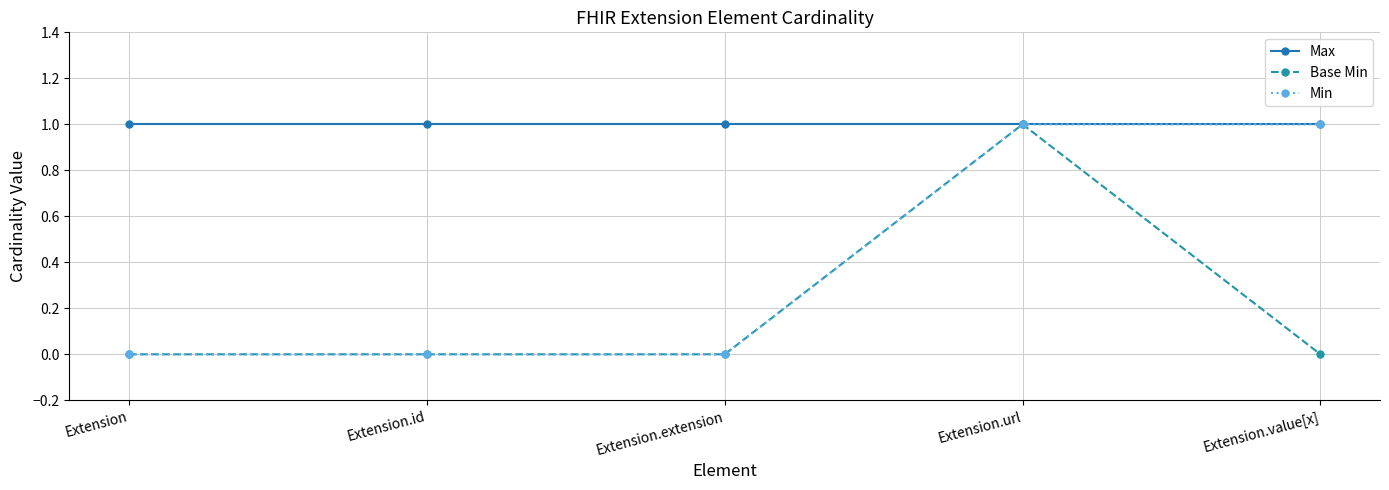

How many lines are shown in the chart?

3